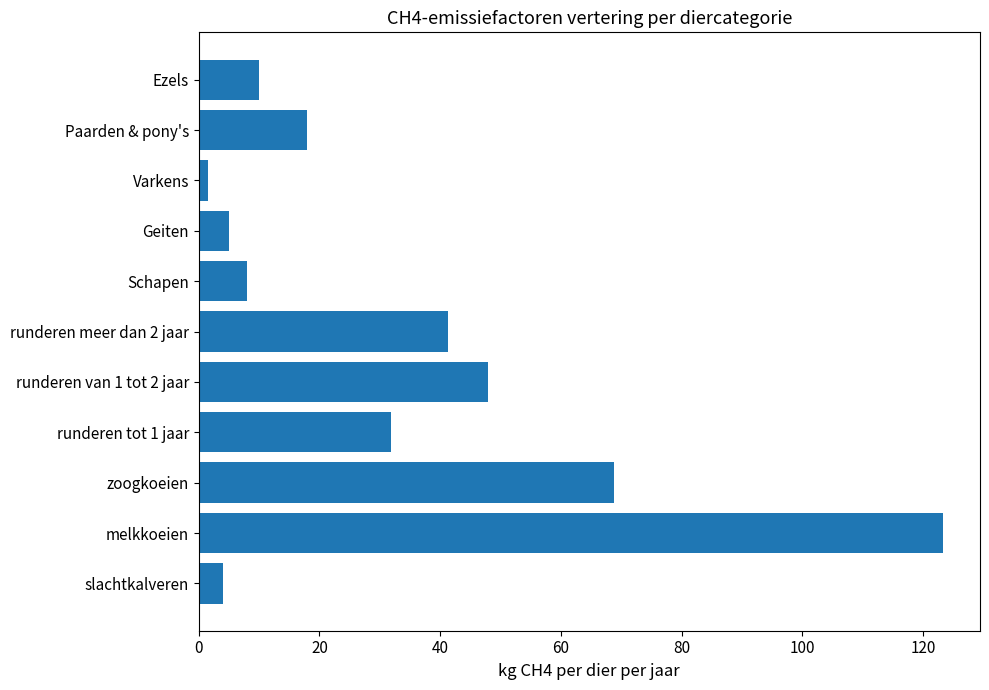

Where is the data nearest to the value 62?

zoogkoeien